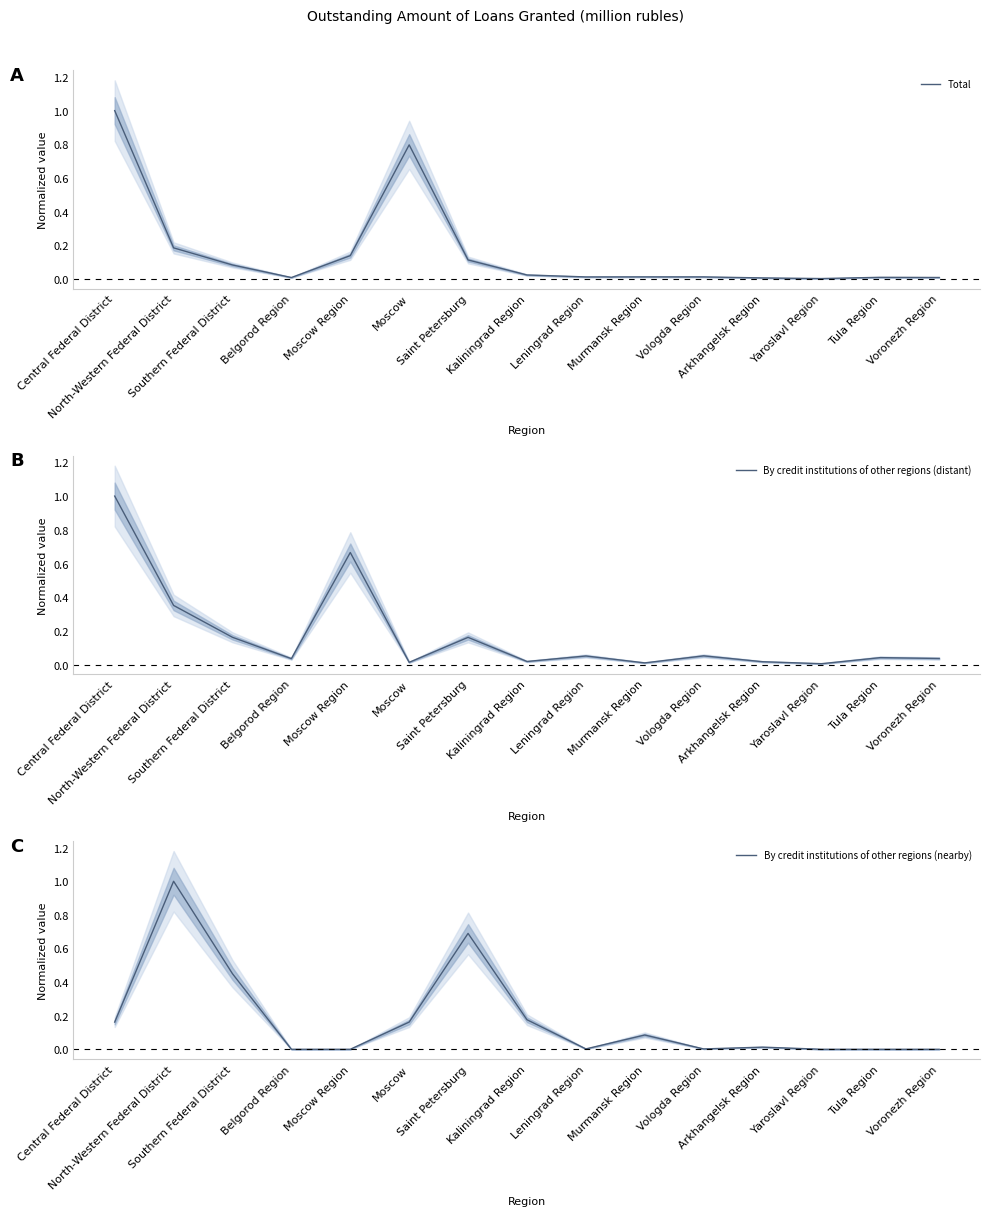

The By credit institutions of other regions (distant) series shows 0.0 at Murmansk Region. True or false?

True